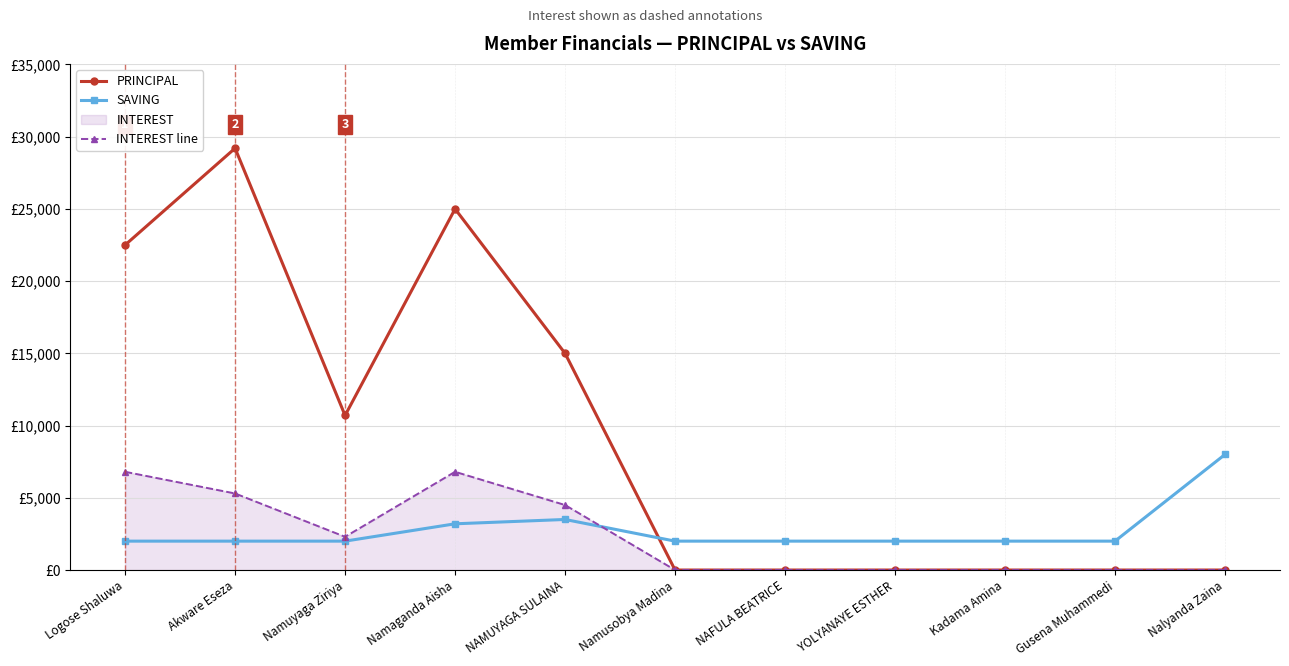

The value of PRINCIPAL at Namuyaga Ziriya is 2764. True or false?

False